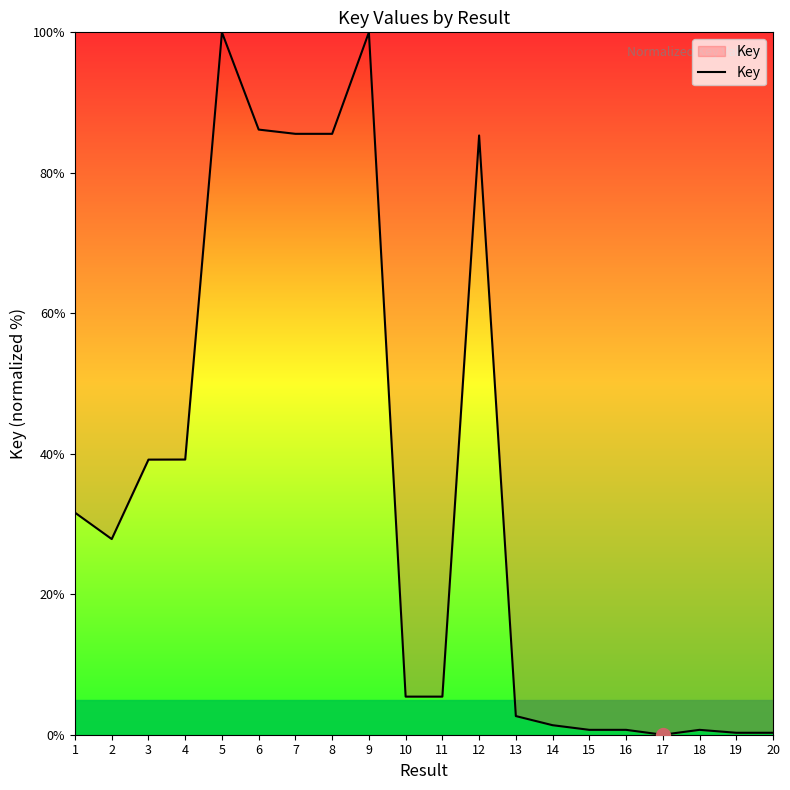

What is the greatest value displayed?

100.0